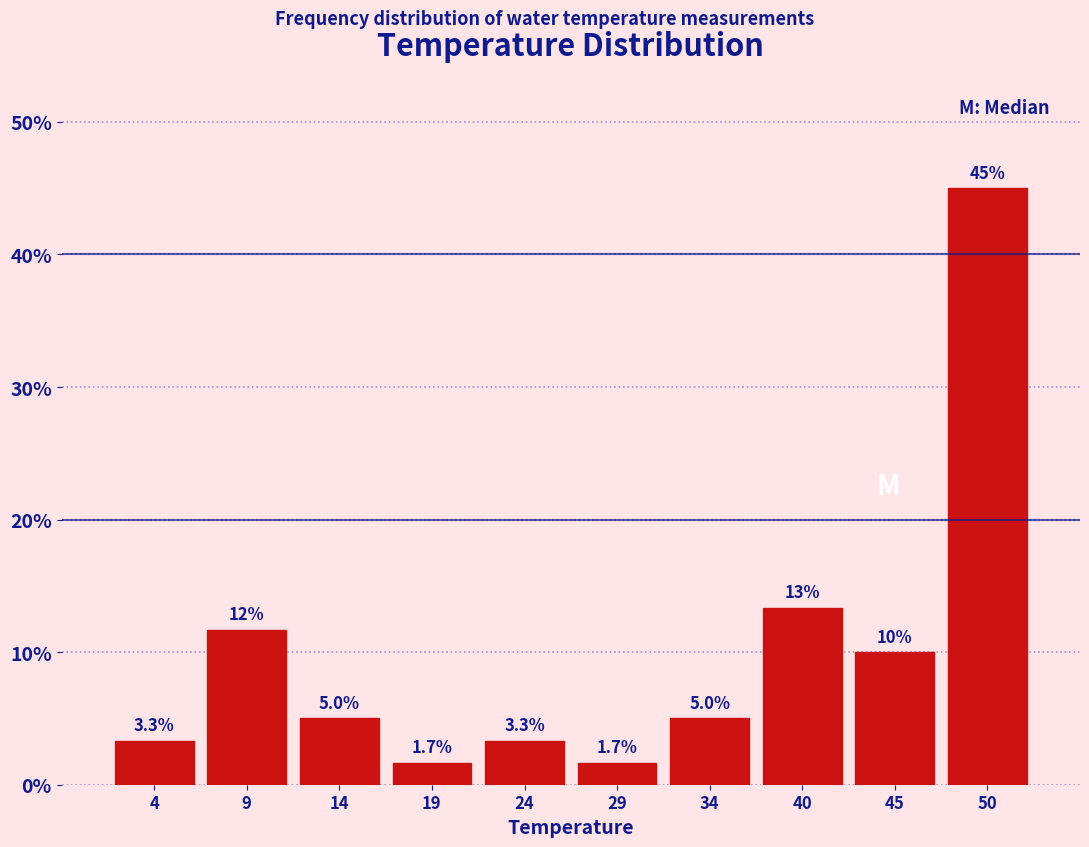

Reading right to left, transcribe all the data shown in this chart.

50=45.0	45=10.0	40=13.3	34=5.0	29=1.7	24=3.3	19=1.7	14=5.0	9=11.7	4=3.3